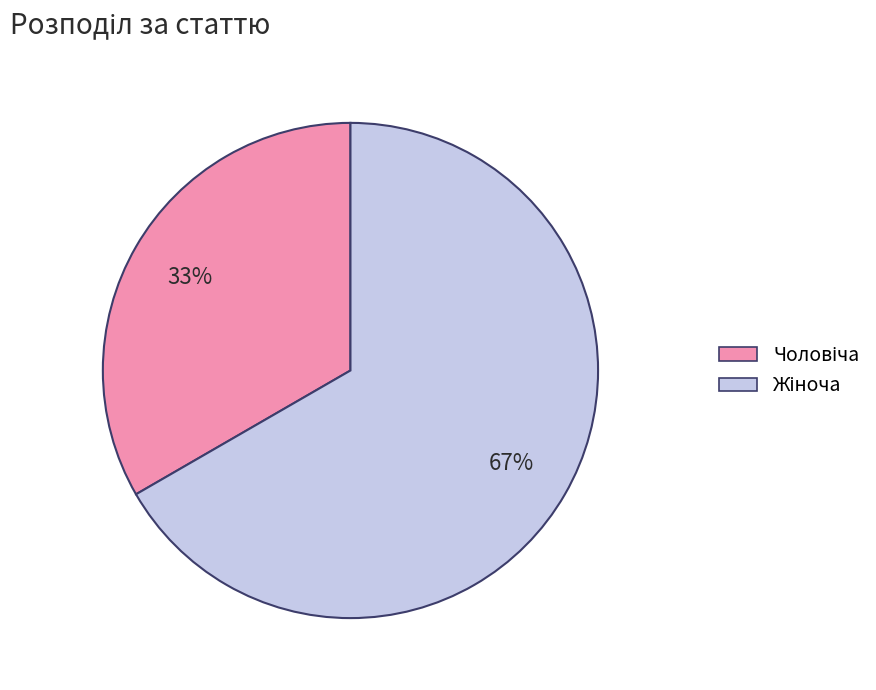

Does any single category account for the majority?

Yes